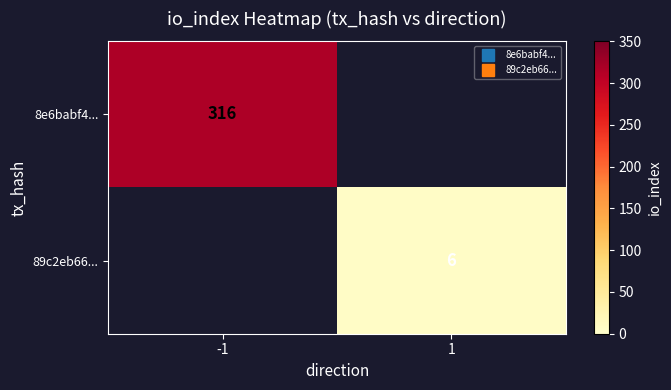

At which category does the chart reach its peak across all series?

-1